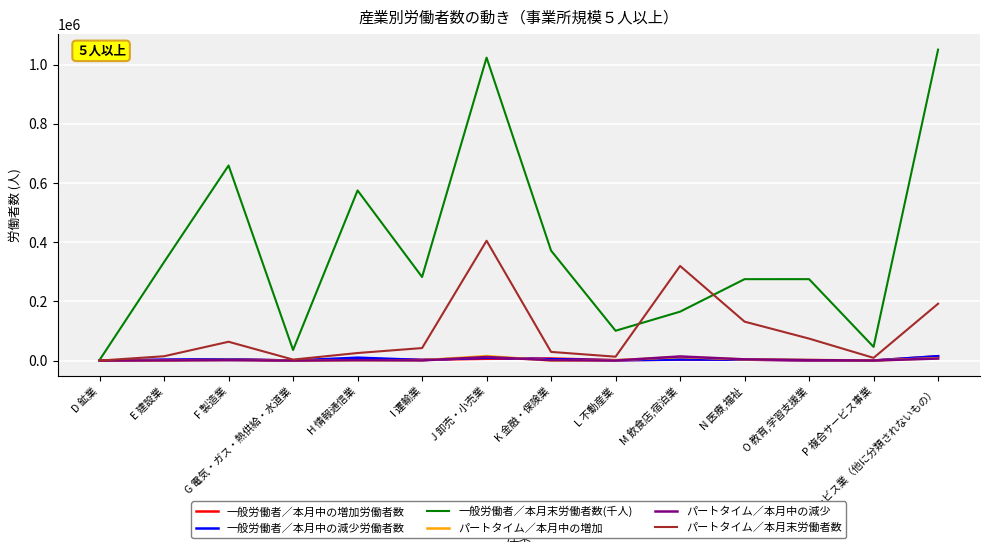

Which series has the widest spread of values?

一般労働者／本月末労働者数(千人)